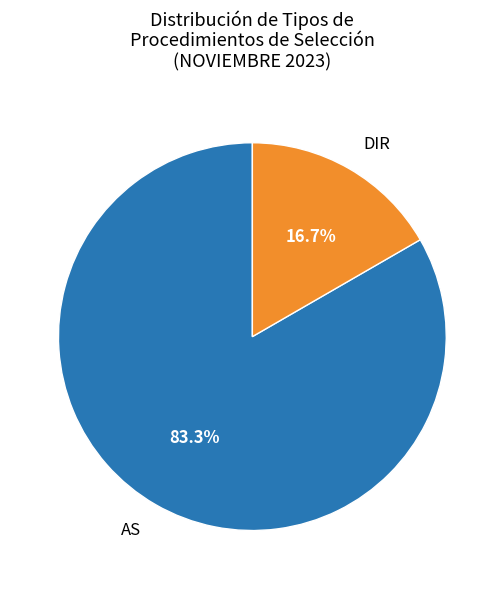

What is the total percentage of AS and DIR?

100.0%